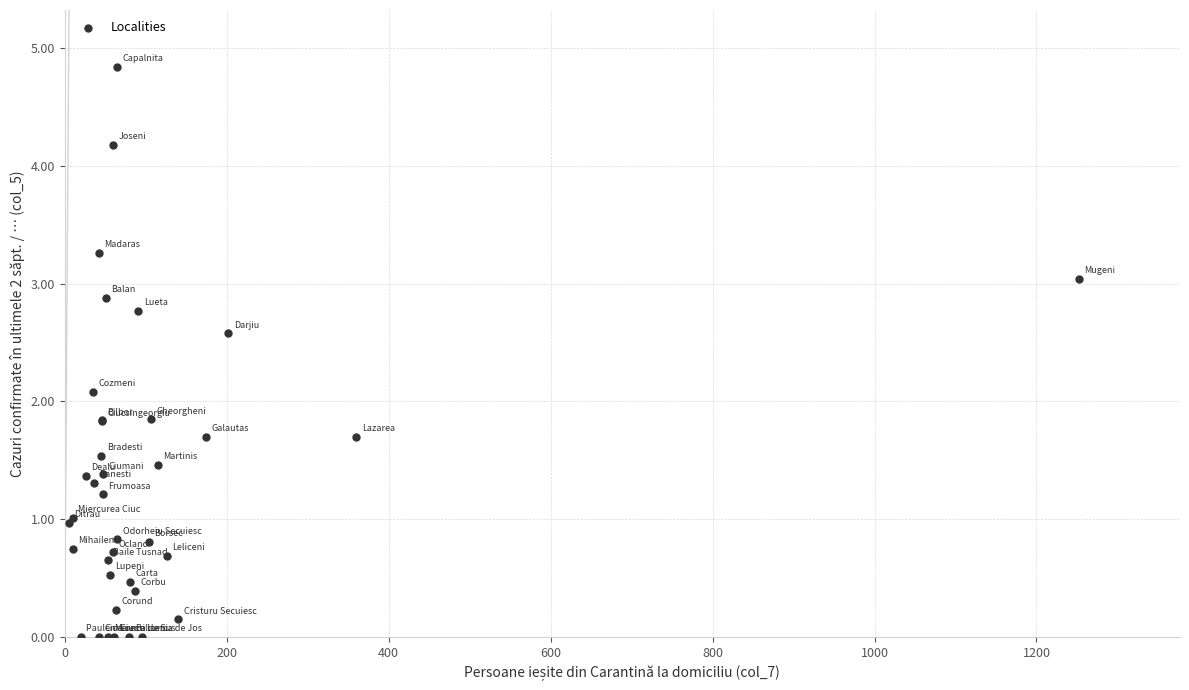

What Y value in the scatter plot is closest to 2?

2.1